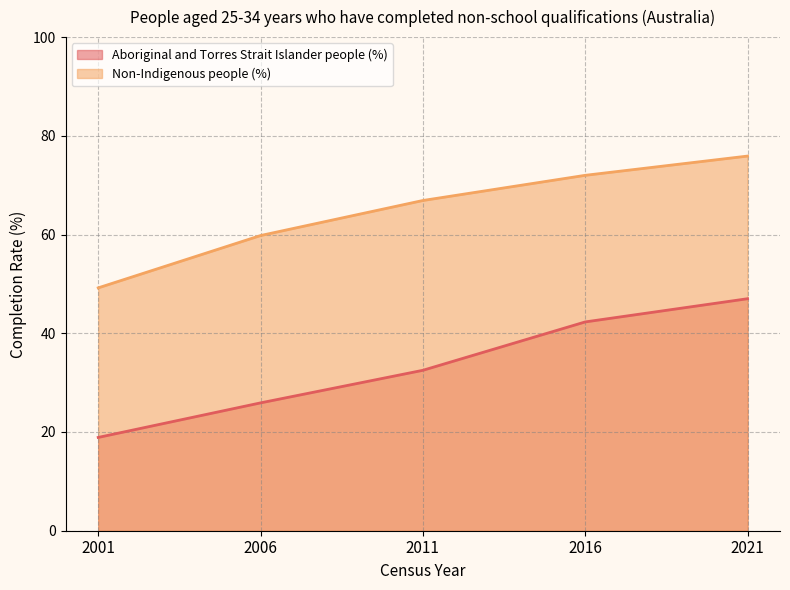

Which series changed the most between 2011 and 2021?

Aboriginal and Torres Strait Islander people (%)